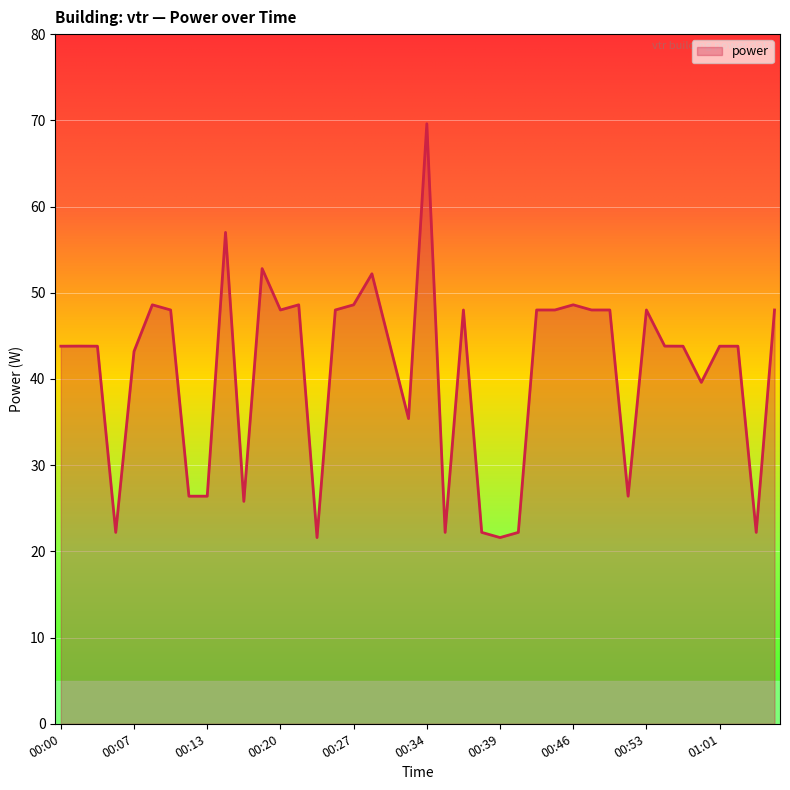

Does the chart display data point markers on the line(s)?

No